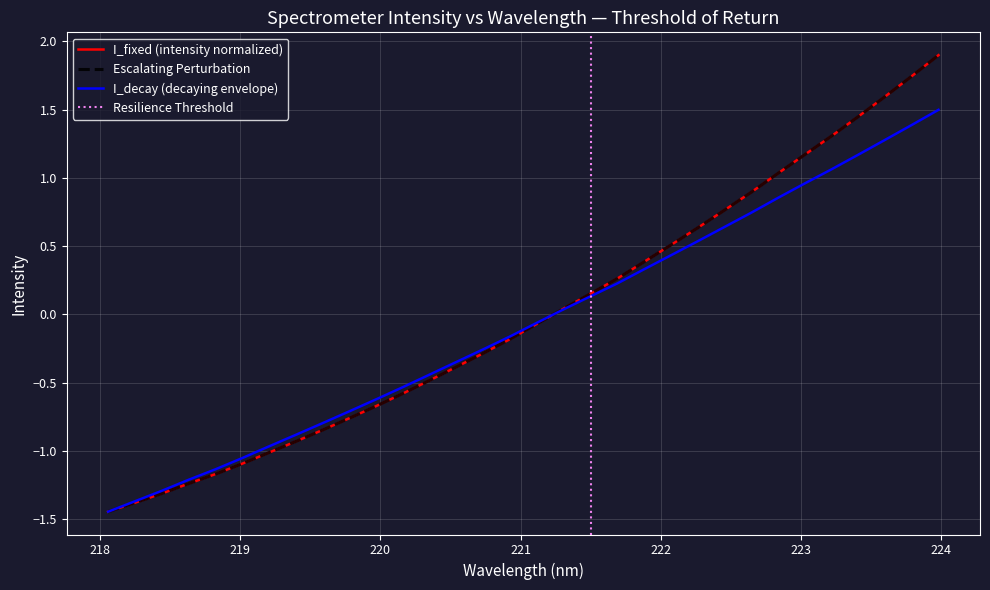

The col_1 series shows -2.1 at 218. True or false?

False